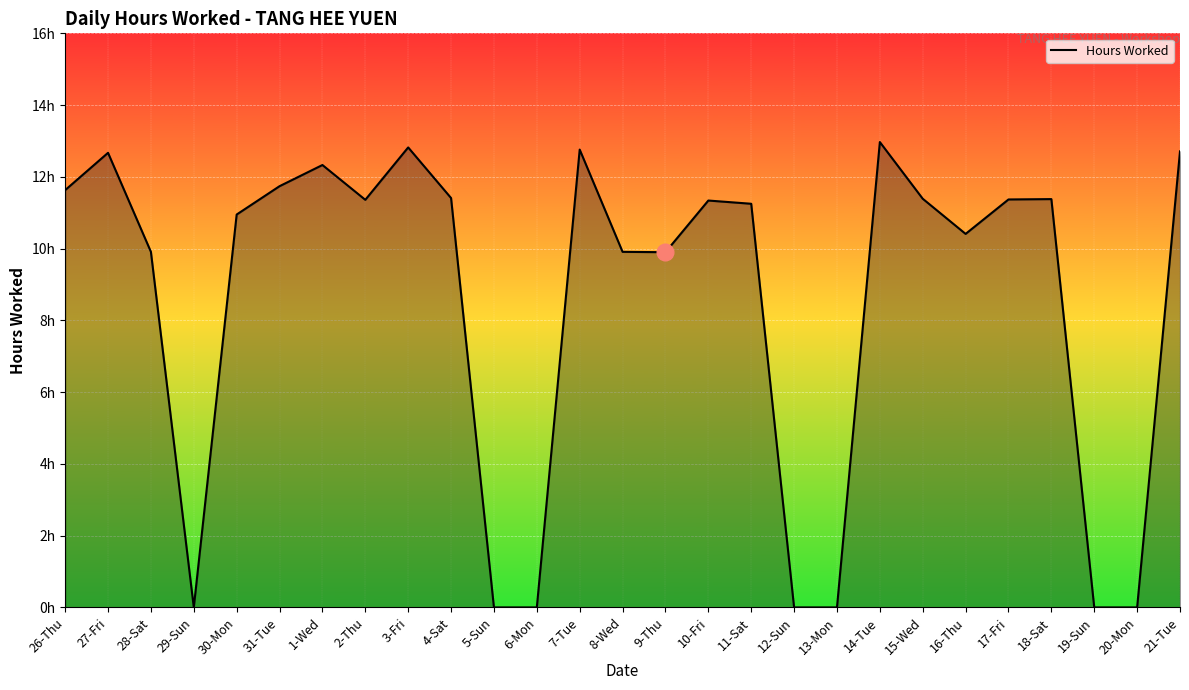

Does the chart display data point markers on the line(s)?

No